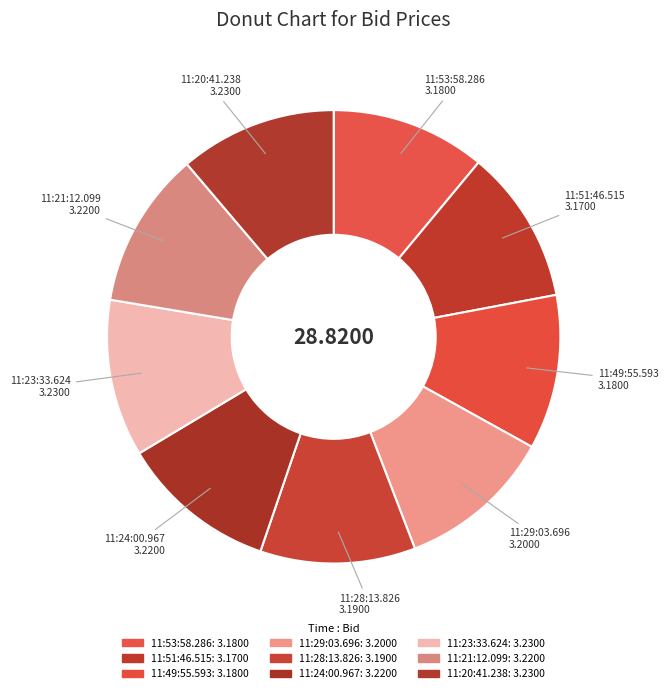

Combined, what portion of the pie is 11:21:12.099 and 11:49:55.593?

22.2%